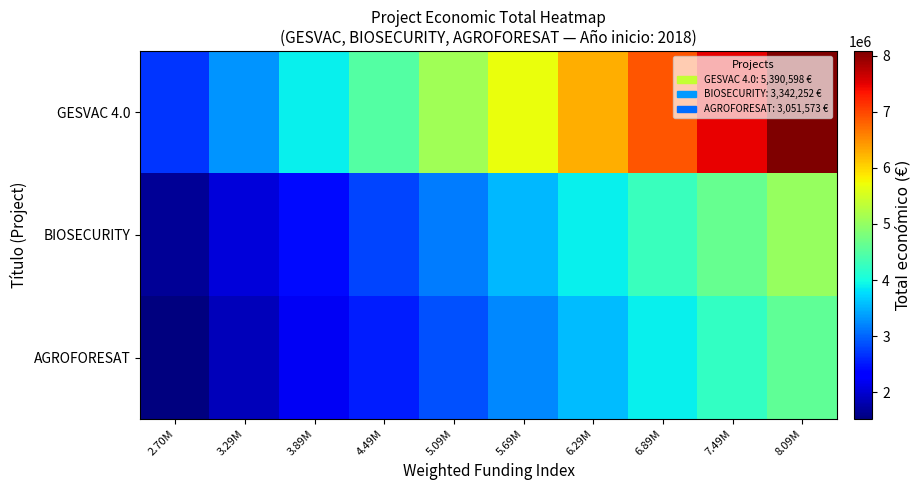

Which series has the largest range (max minus min)?

GESVAC 4.0